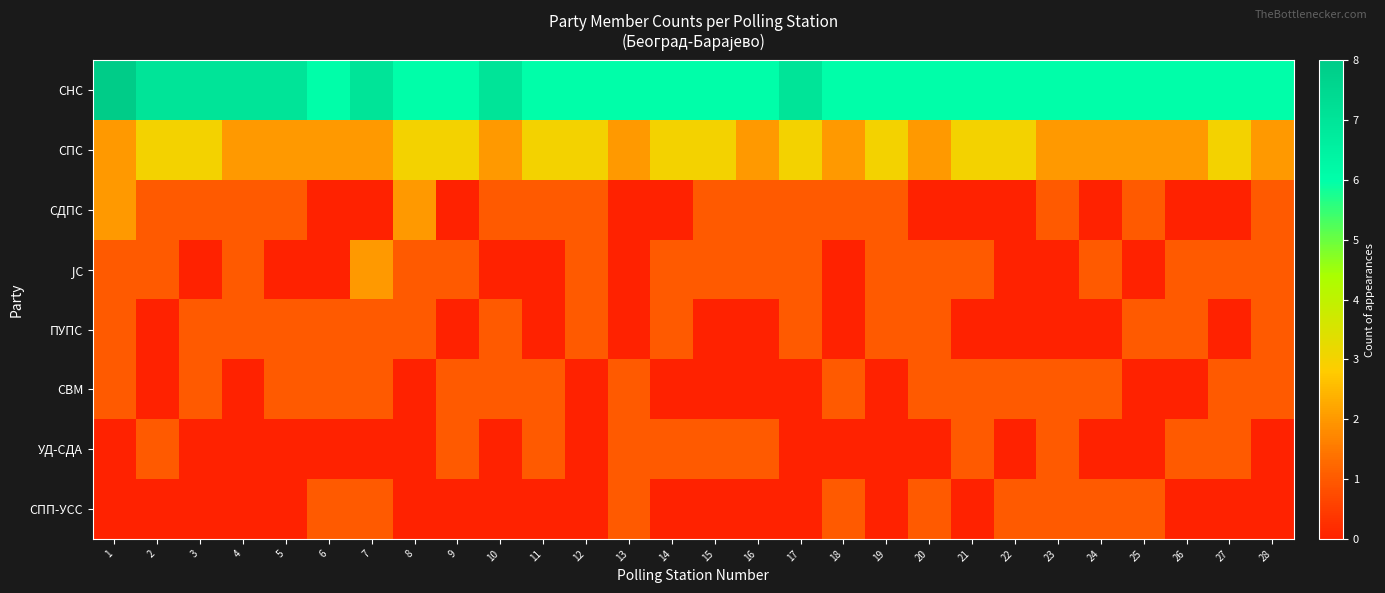

Which series has the largest total across all categories?

СНС